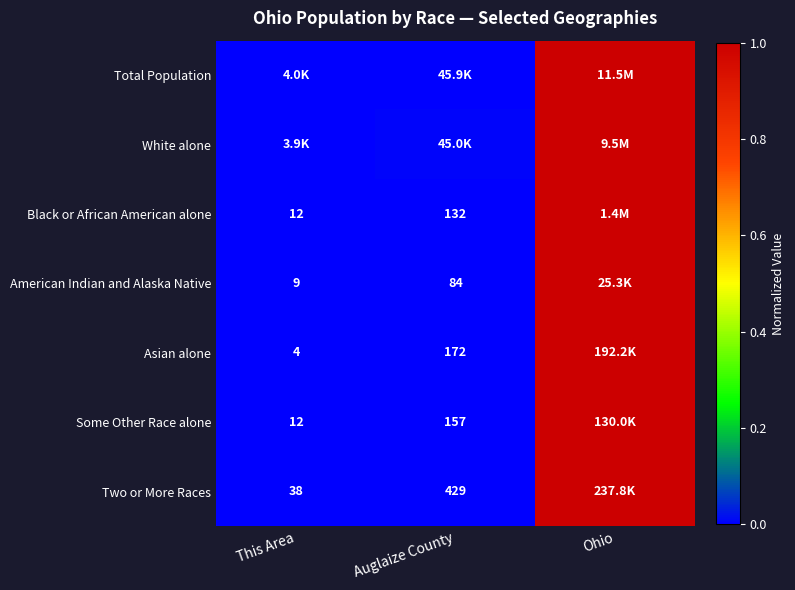

Is the value of American Indian and Alaska Native at This Area greater than the value of Two or More Races at Auglaize County?

No